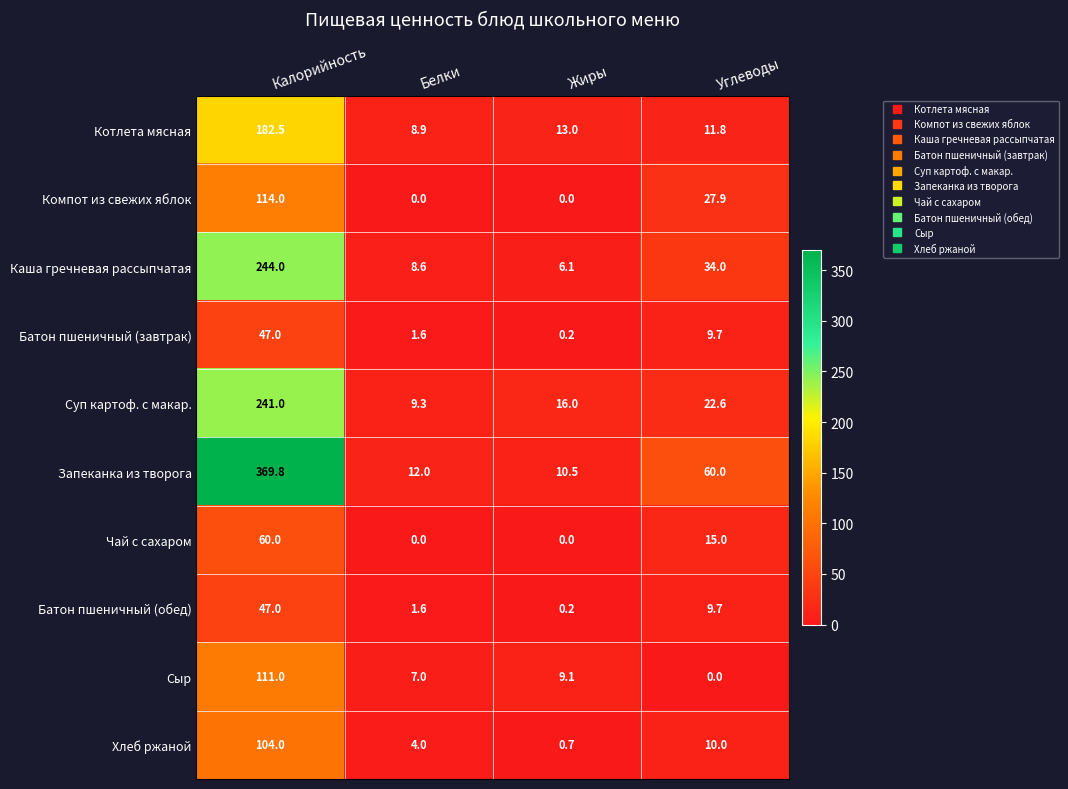

What is the maximum value shown in the chart?

369.8